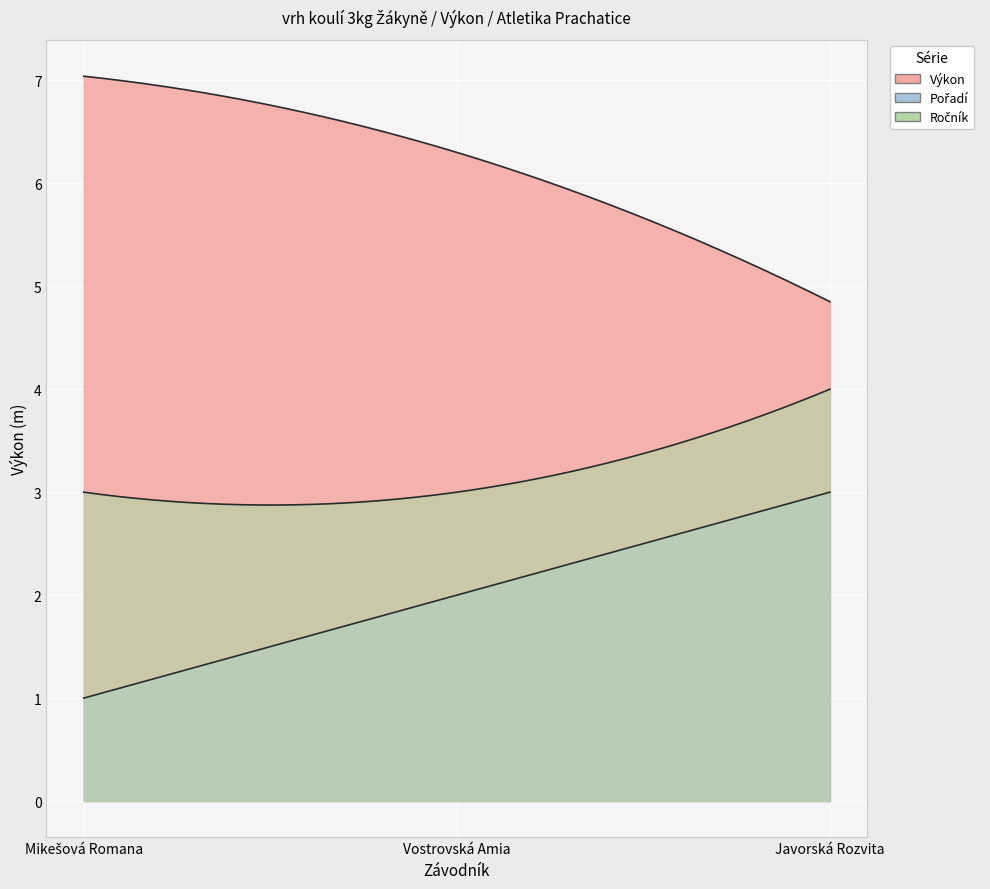

Reading right to left, what are all the values shown in this chart?

Výkon: 4.8	6.3	7.0
Pořadí: 3.0	2.0	1.0
Ročník: 4.0	3.0	3.0